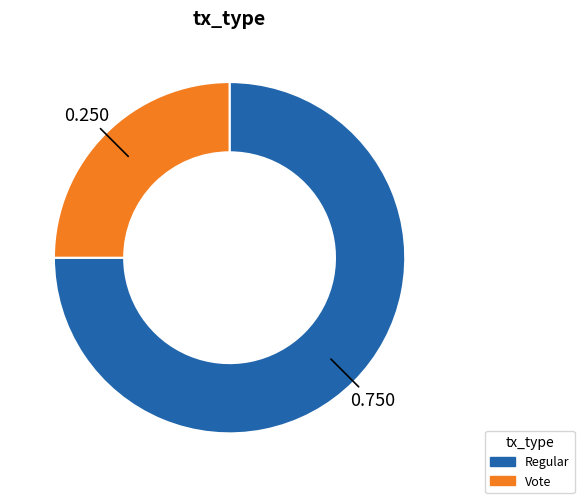

Count the number of slices in the pie.

2